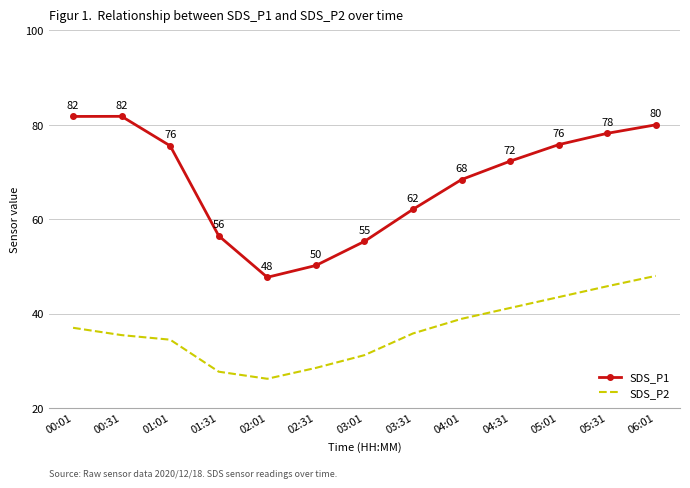

At which label does SDS_P2 reach its peak?

06:01